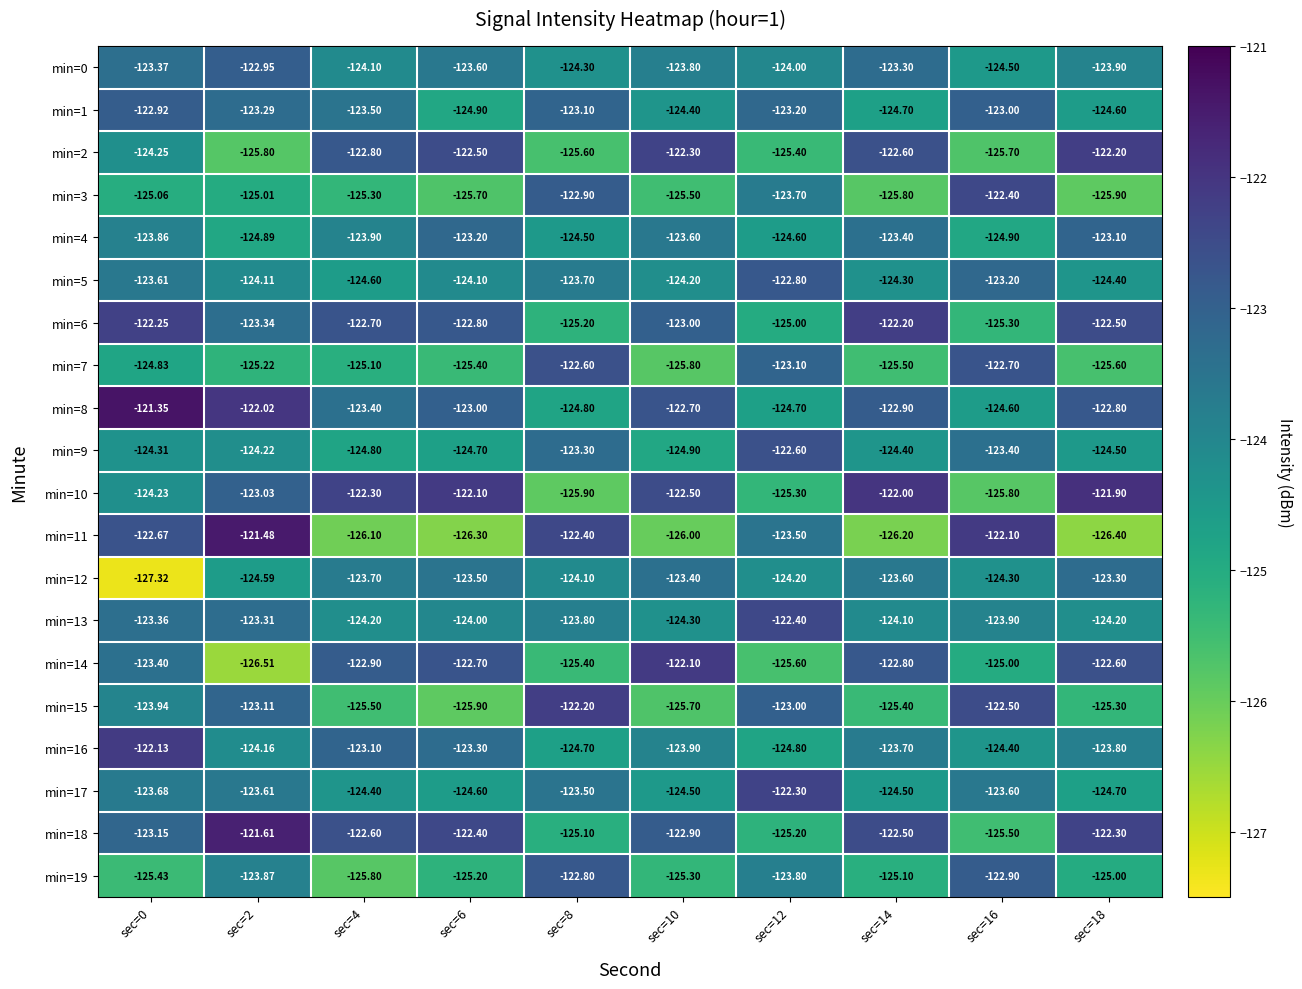

Is the value of min=5 at sec=10 greater than the value of min=11 at sec=0?

No